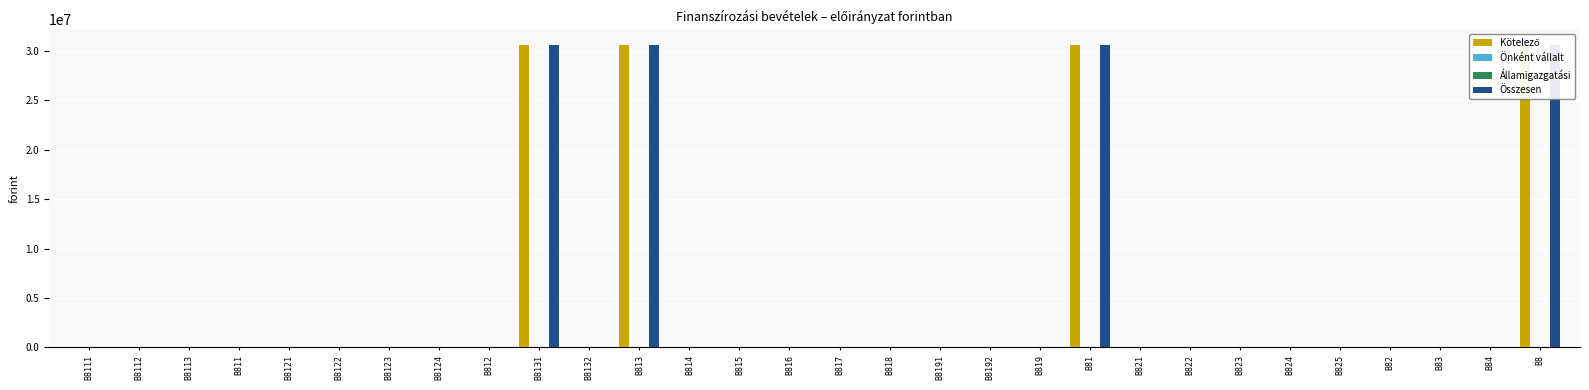

How many bars are there in total?

120